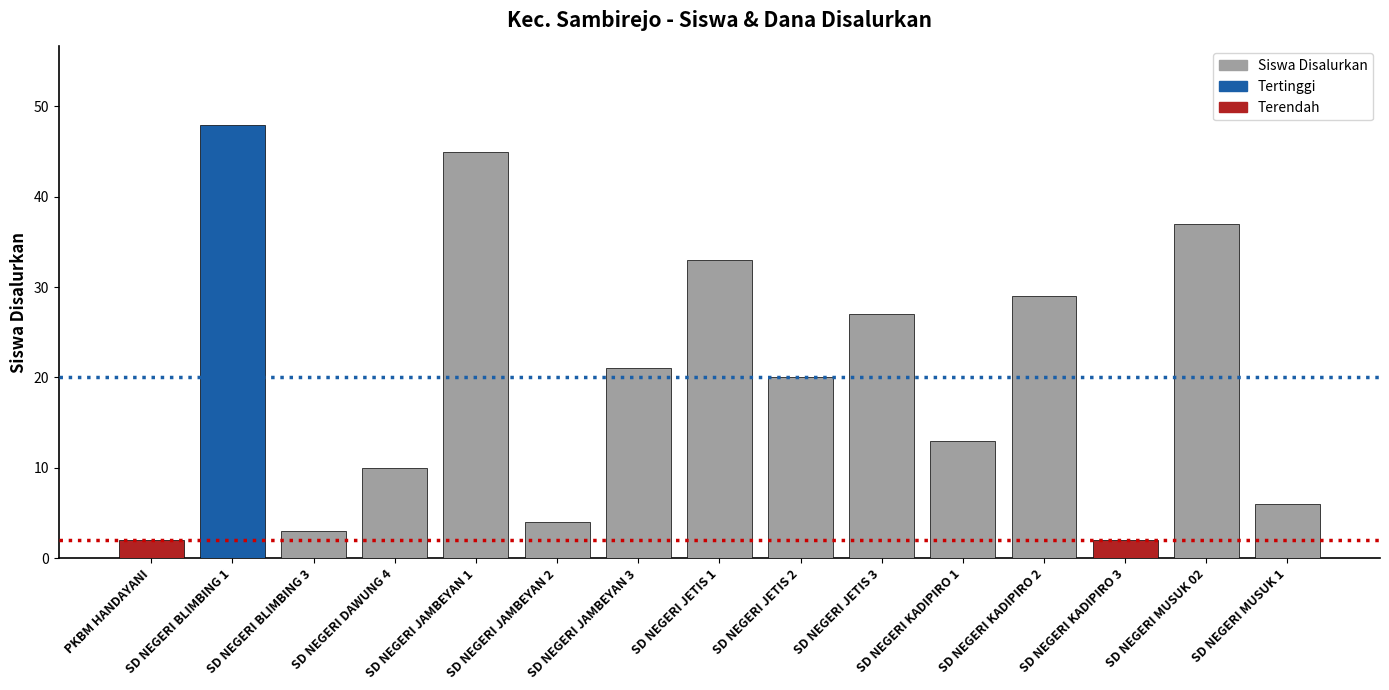

What is the value of the 15th bar from the left?

6